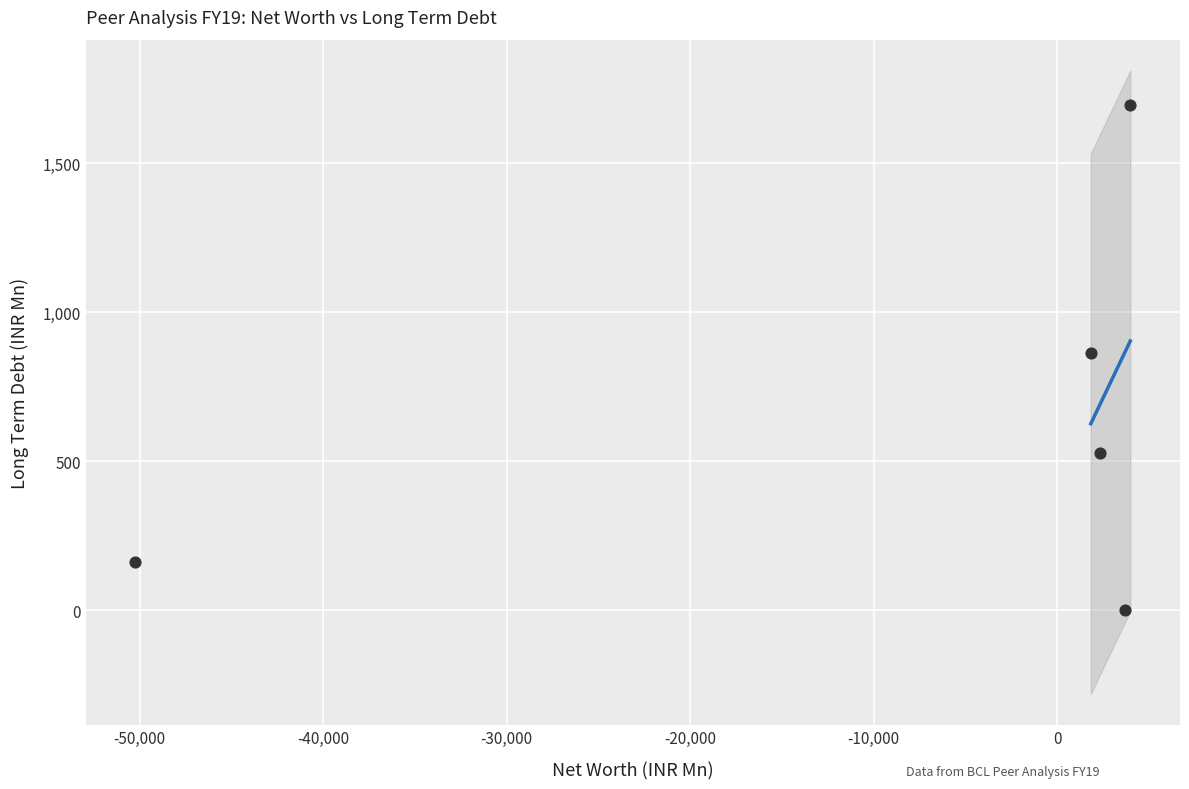

What is the range of X values (max minus min)?

54207.0